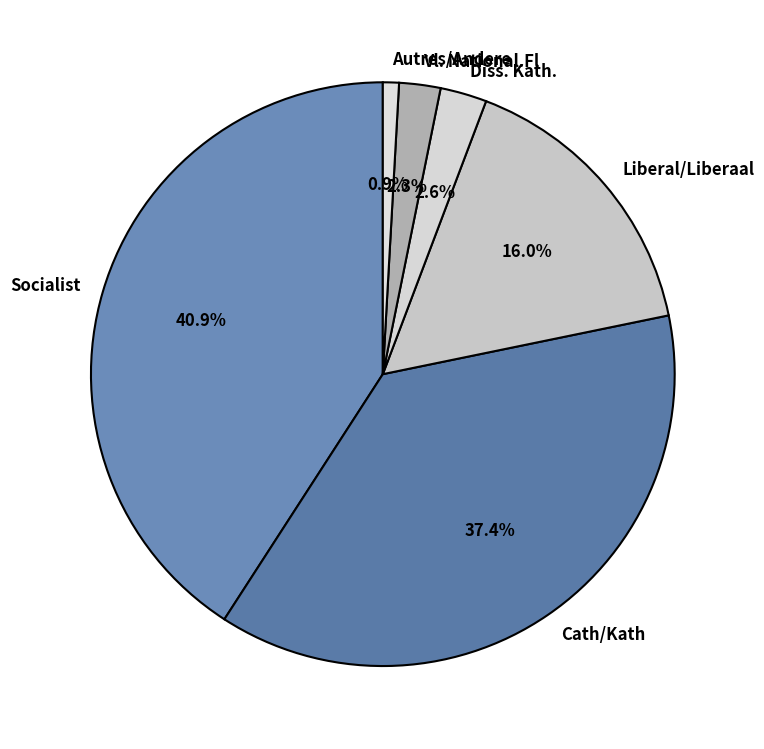

Combined, do Liberal/Liberaal and Vl. National.Fl account for over 50%?

No